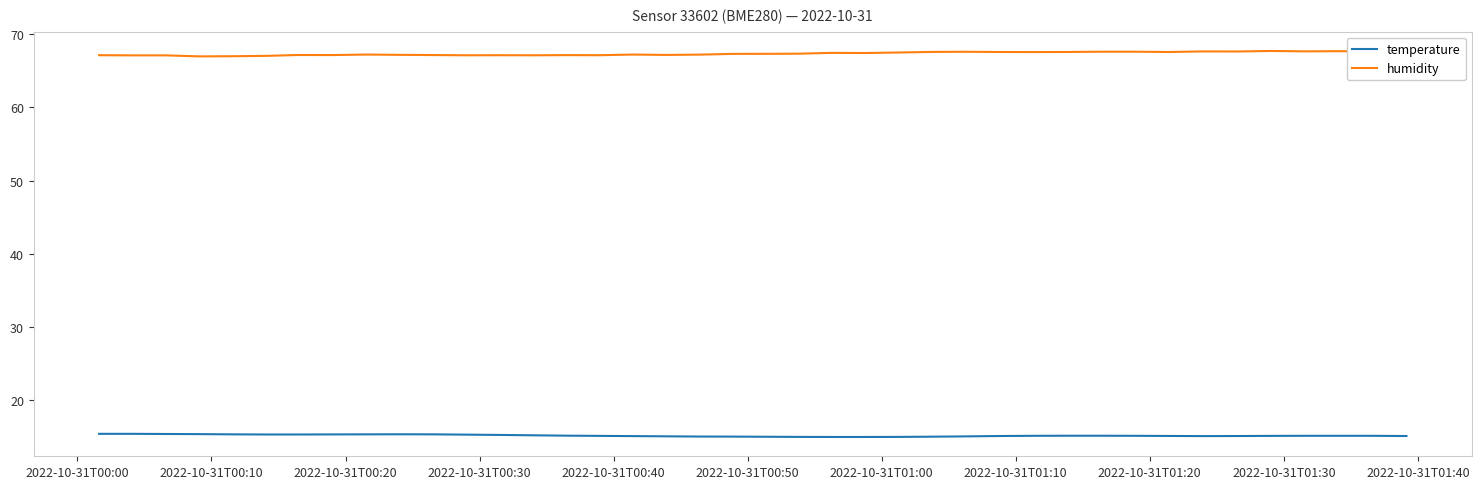

How many series are shown in this chart?

2